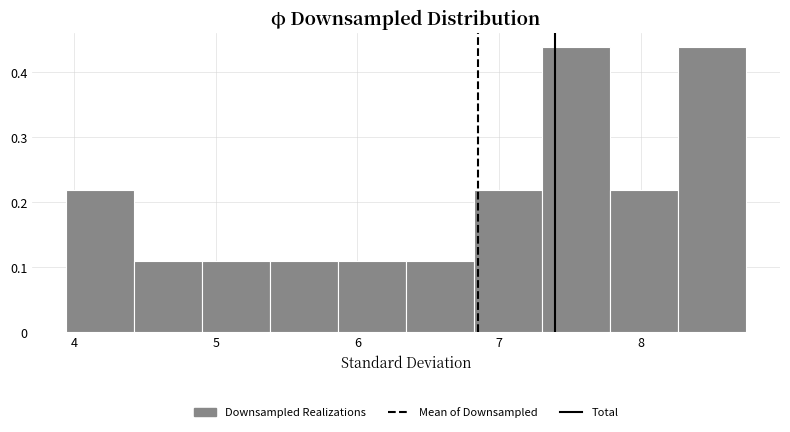

Reading left to right, list every bar in this chart as the range it spans on the x-axis followed by its height. Neither the bar edges nor the heights are printed on the chart, so give them approximately, as read against the axes.

3.9 to 4.4: 0.22
4.4 to 4.9: 0.11
4.9 to 5.4: 0.11
5.4 to 5.9: 0.11
5.9 to 6.3: 0.11
6.3 to 6.8: 0.11
6.8 to 7.3: 0.22
7.3 to 7.8: 0.44
7.8 to 8.3: 0.22
8.3 to 8.7: 0.44